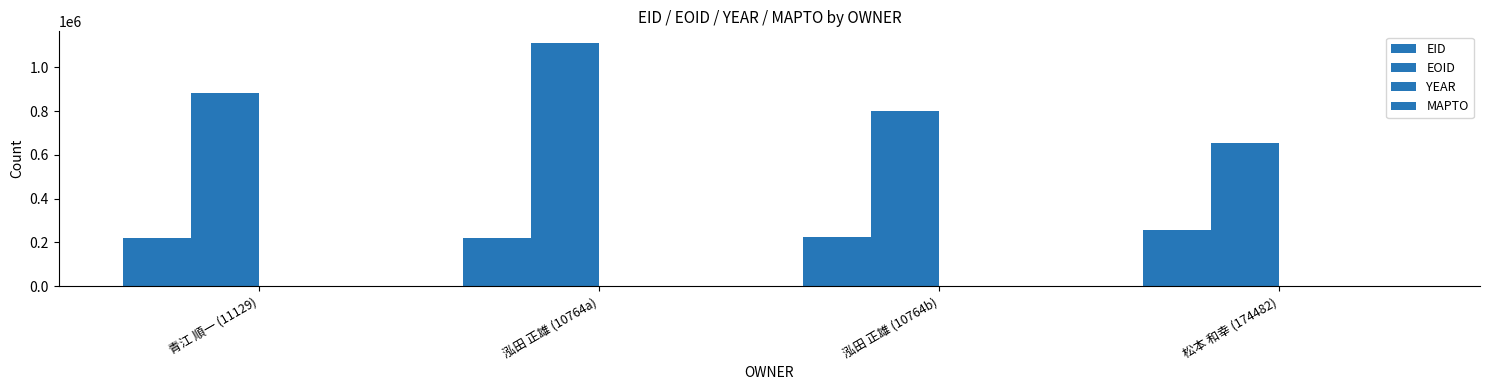

How many groups of bars are there?

4